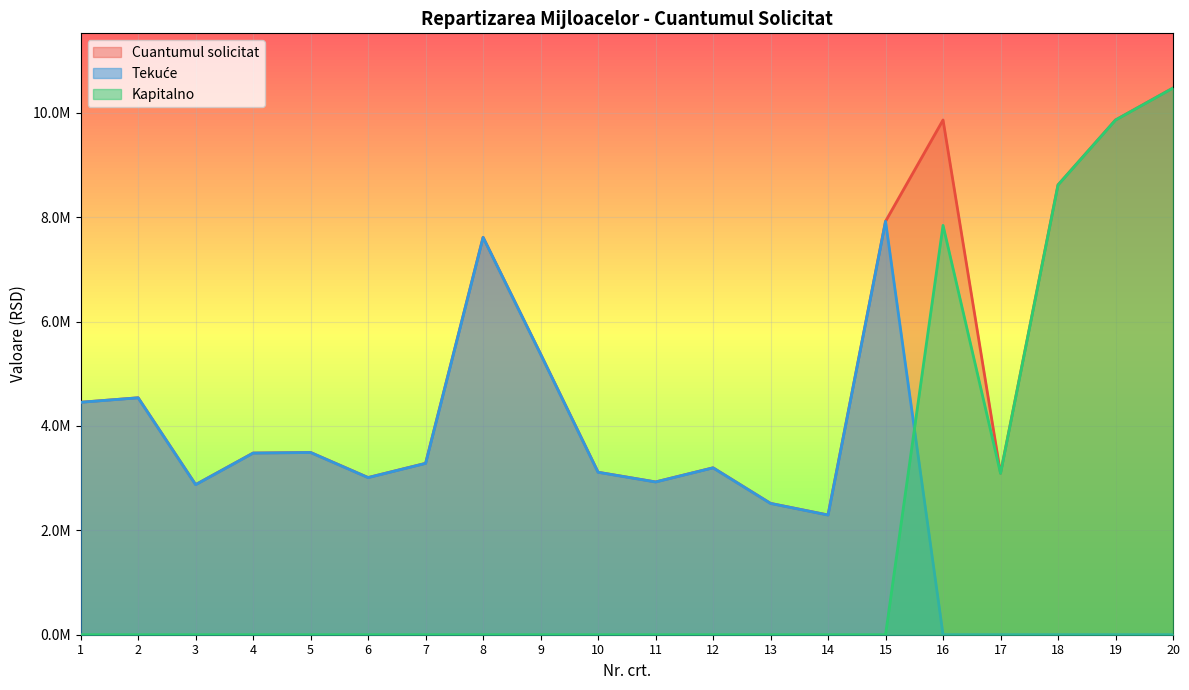

What are all the series names shown in the legend?

Cuantumul solicitat, Tekuce, Kapitalno